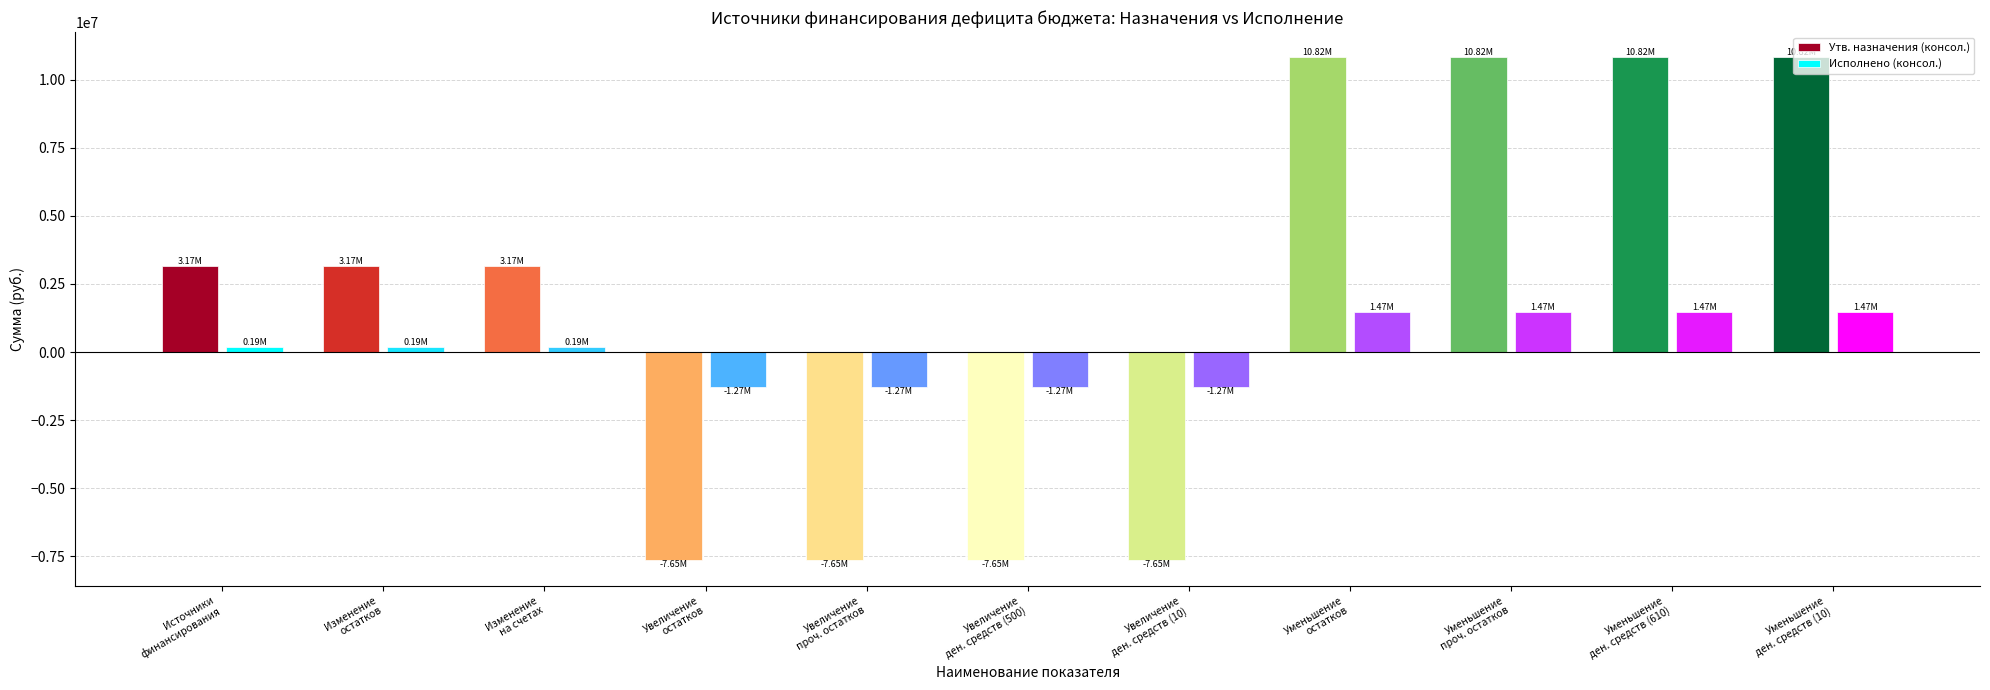

What is the approximate value of Утв. назначения (консол.) at Изменение
на счетах?

3173026.6